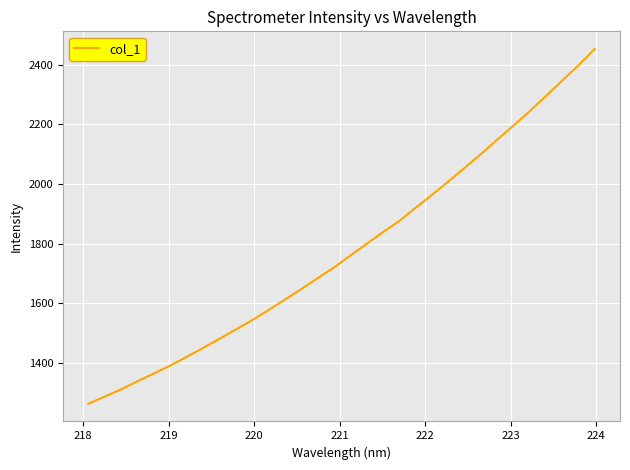

How many distinct data groups are displayed?

1